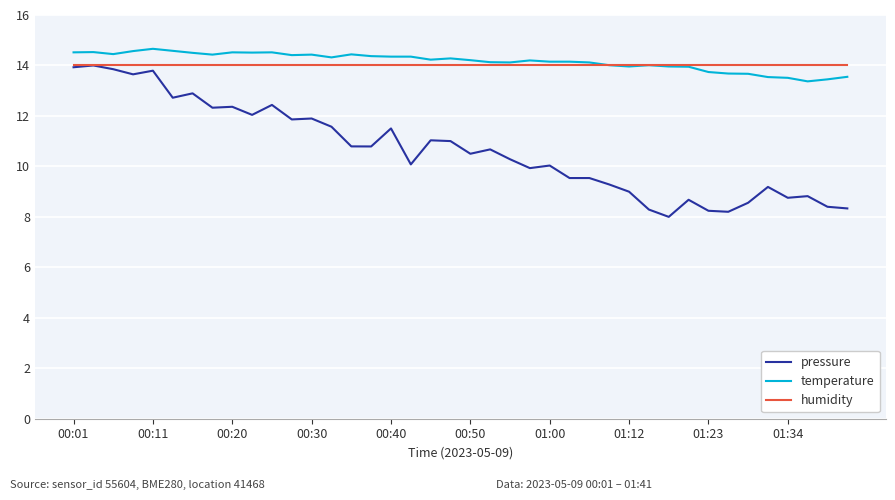

Which series has the largest range (max minus min)?

pressure